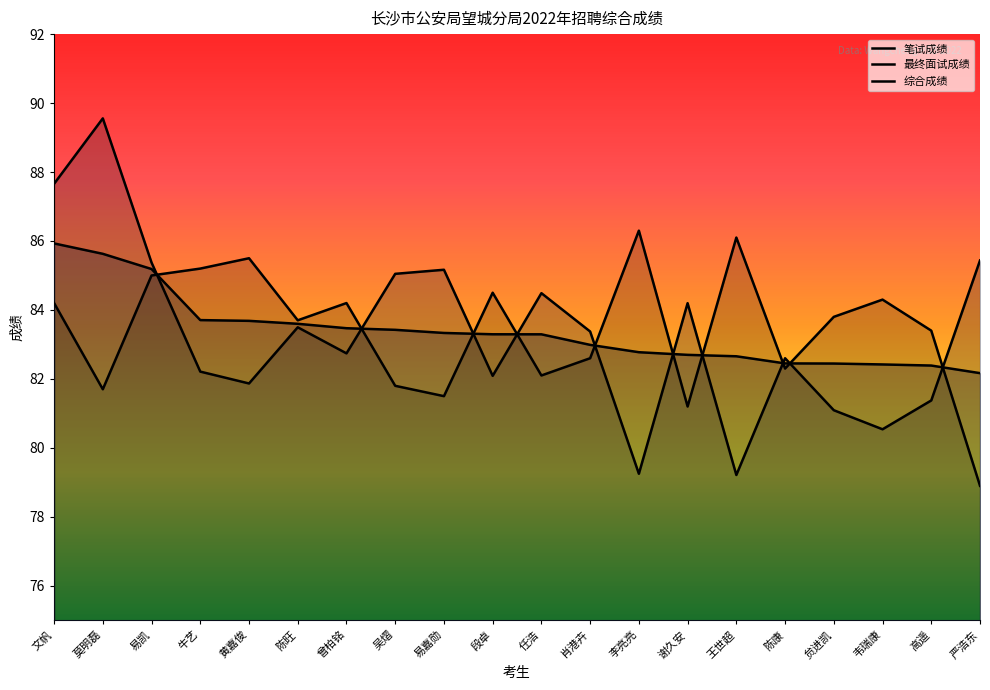

What is the difference between the highest and lowest values at 黄嘉俊?

3.6